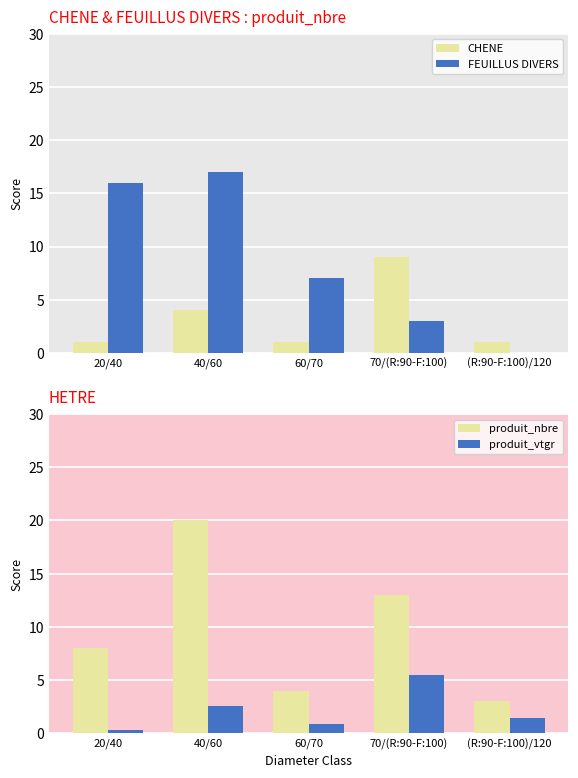

What is the label of the 2nd bar from the right?

70/(R:90-F:100)